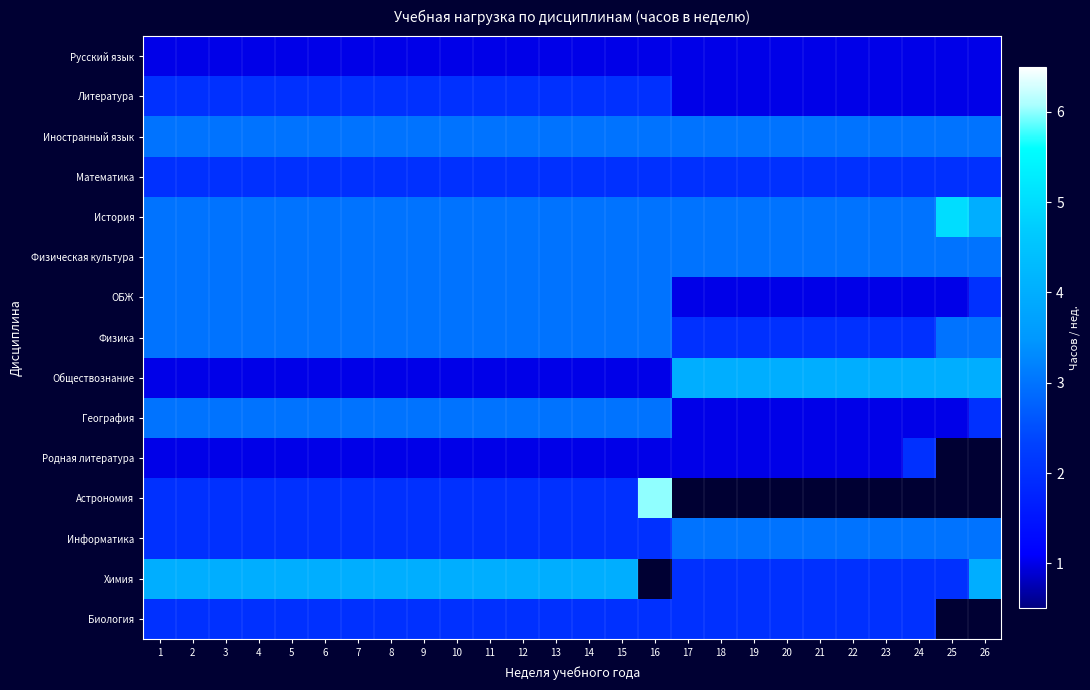

Count the number of categories in the chart.

26